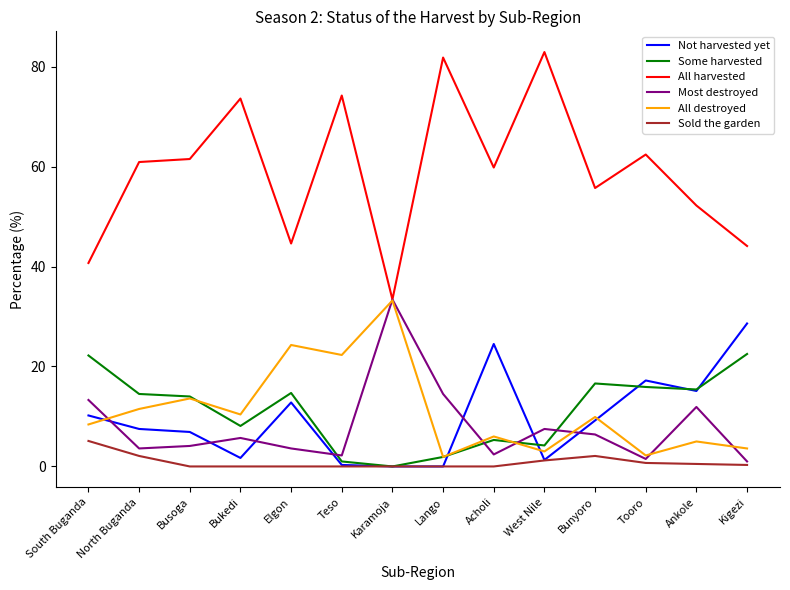

What position from the right is Lango?

7